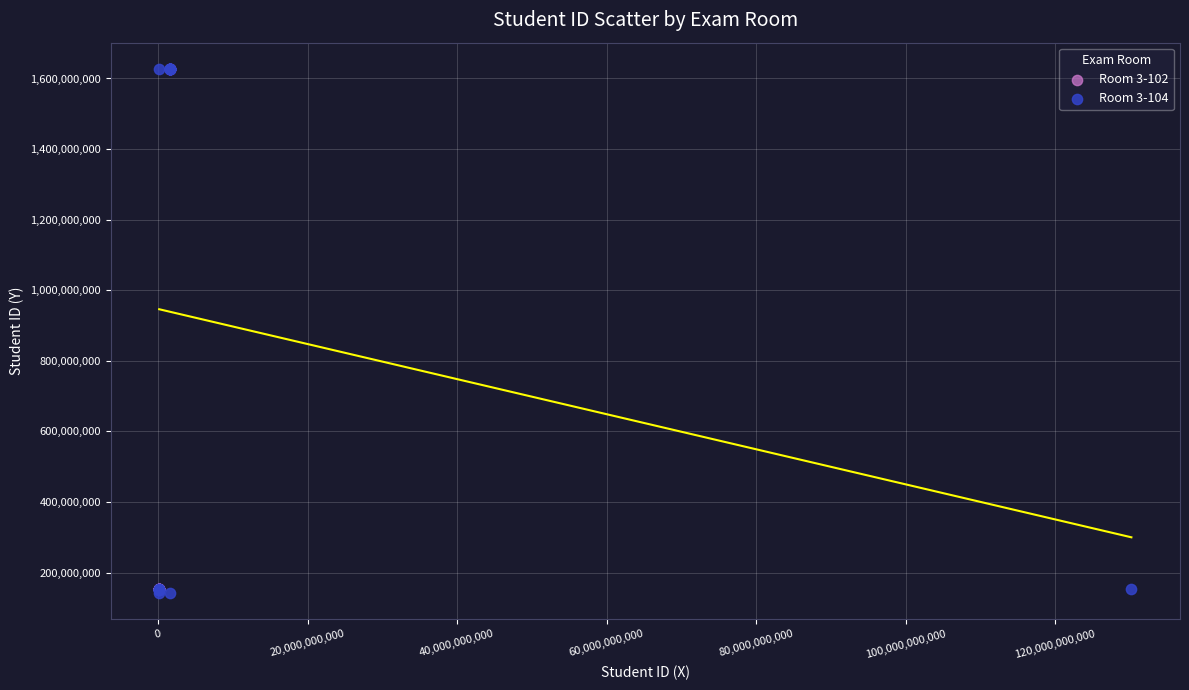

Which series has the largest Y range (max minus min)?

Room 3-104